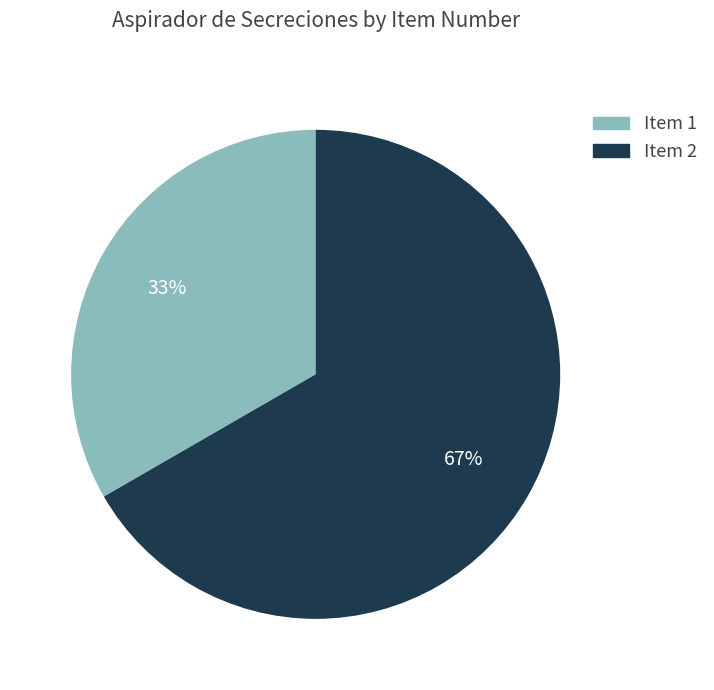

To the nearest percent, what is the average slice percentage?

50%